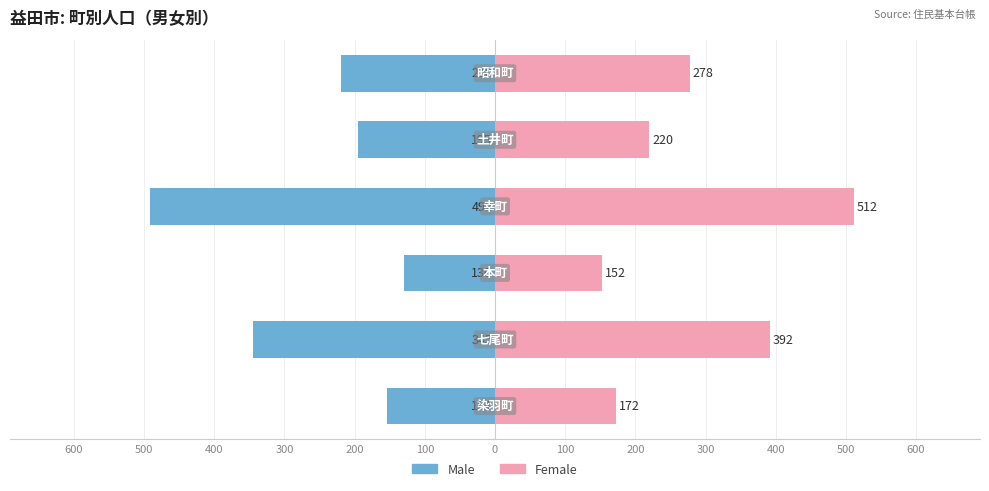

Which series has the widest spread of values?

Male